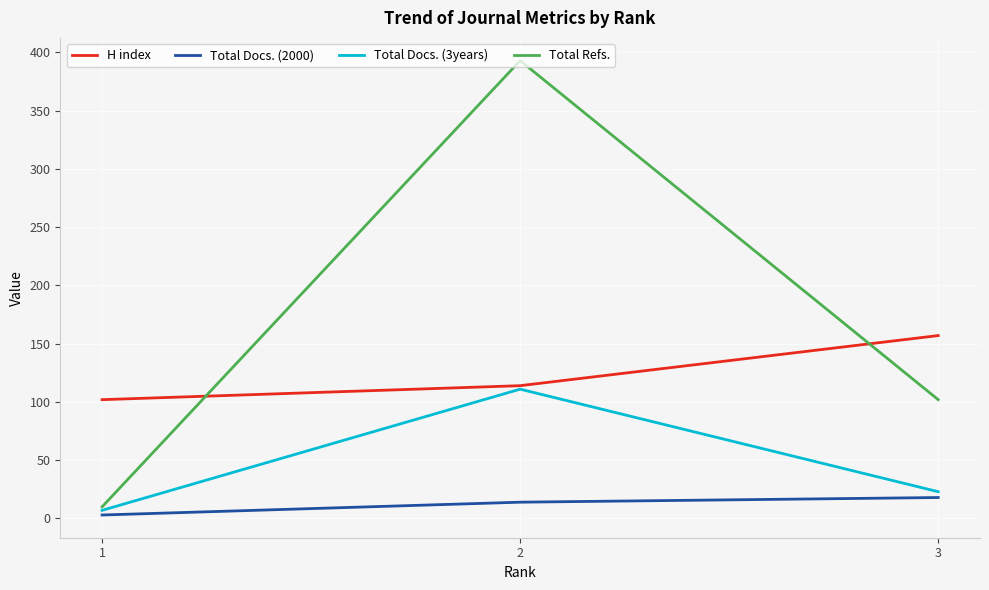

What is the difference between the Total Docs. (3years) values at 2 and 3?

88